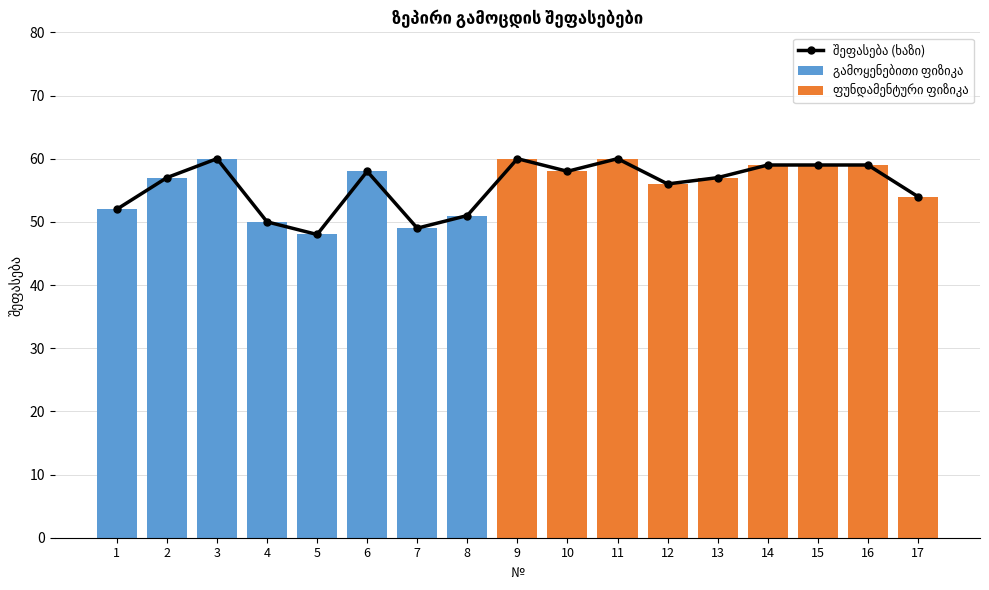

Where is ფუნდამენტური ფიზიკა nearest to the value 30?

17